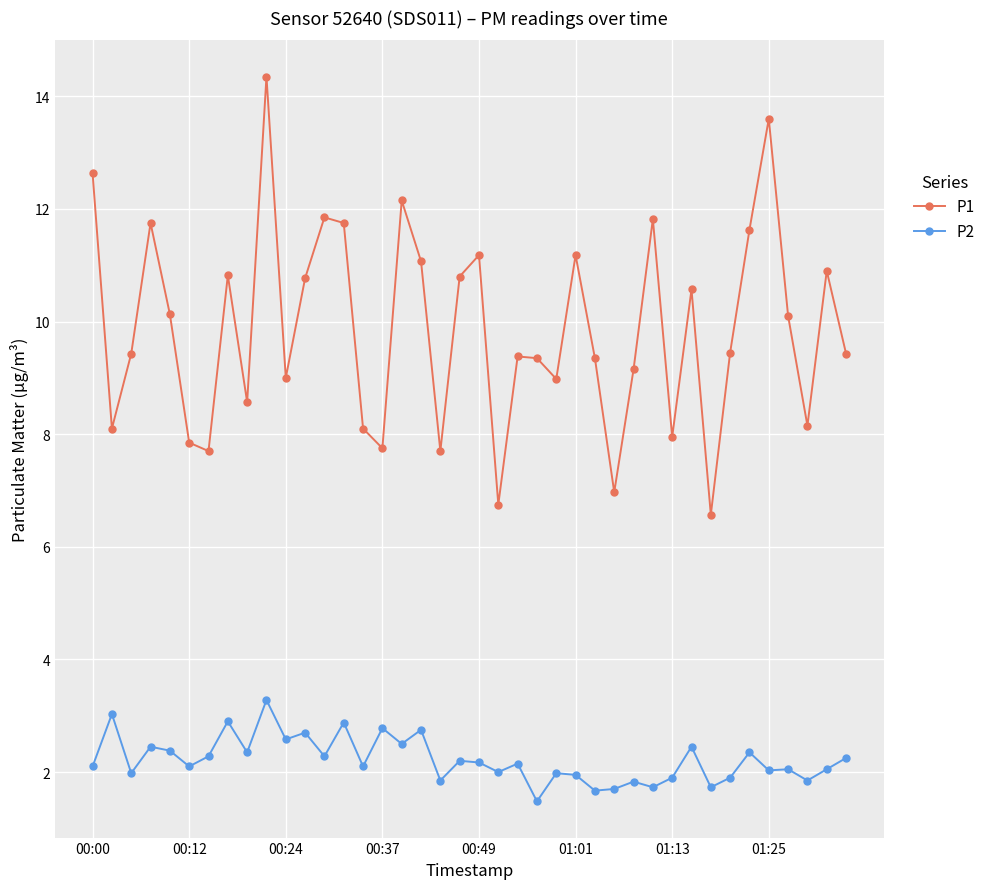

True or false: P2 and P1 intersect in this chart.

False